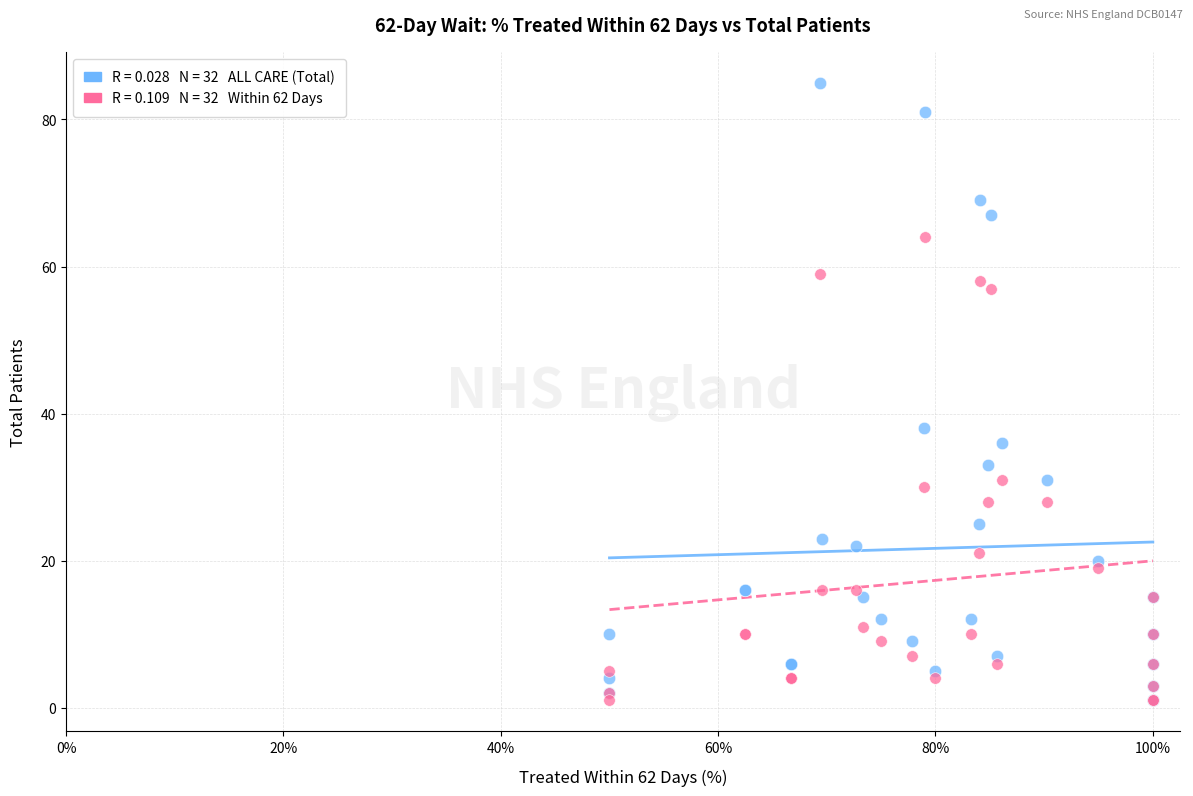

Across all series, what Y value is closest to 43?

38